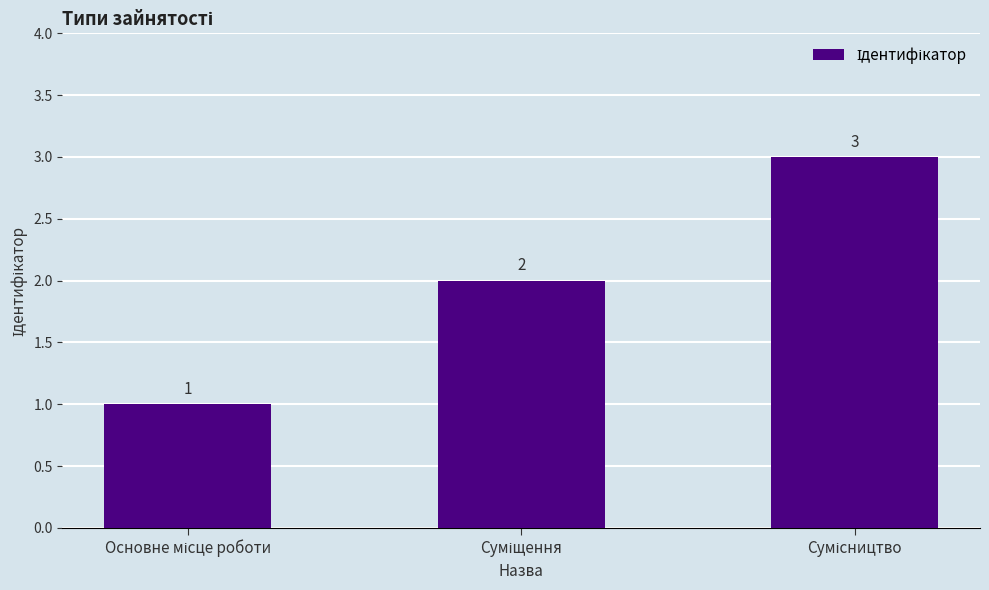

How many bars are there in total?

3